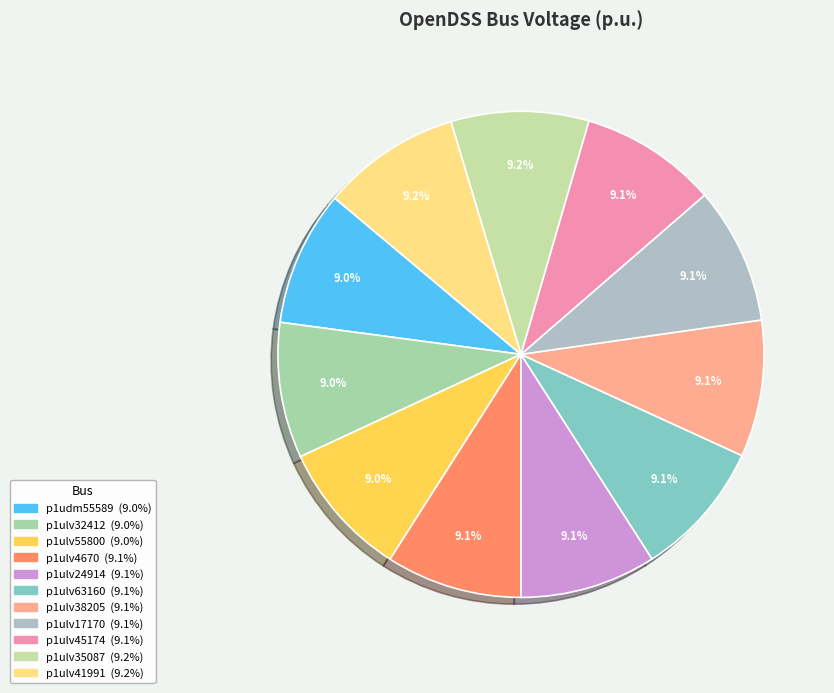

To the nearest percent, what percentage of the pie is p1udm55589?

9%